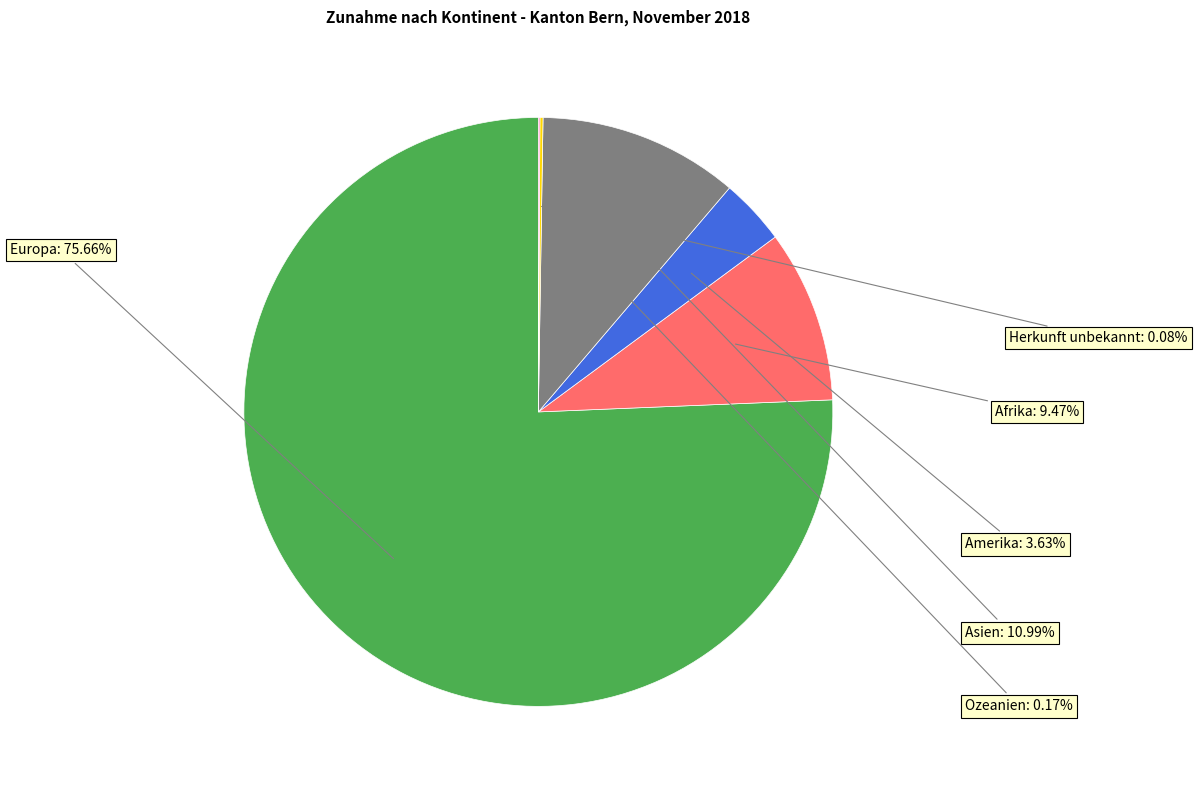

Approximately how many times larger is the value at Afrika compared to Amerika?

2.6